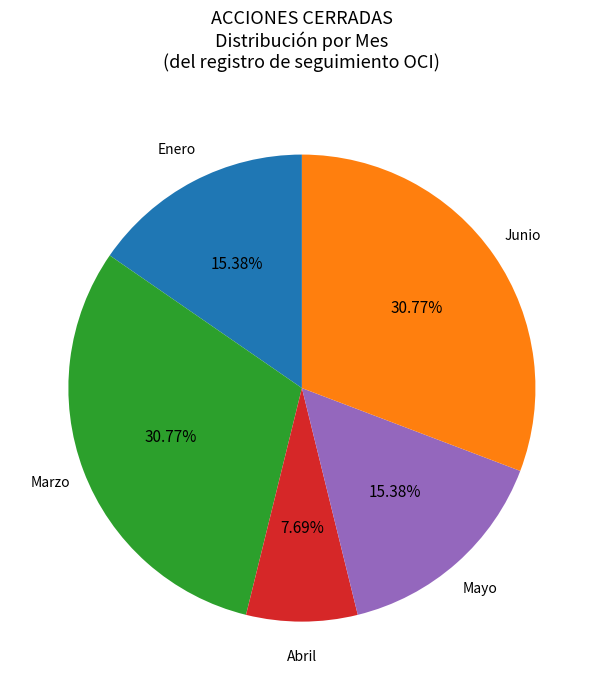

Is there any slice that represents more than half of the pie?

No